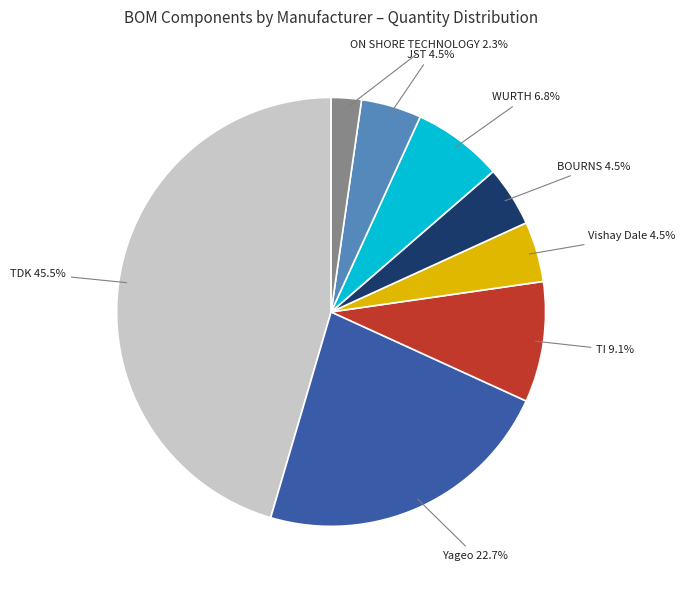

What is the smallest slice in the pie chart?

ON SHORE TECHNOLOGY